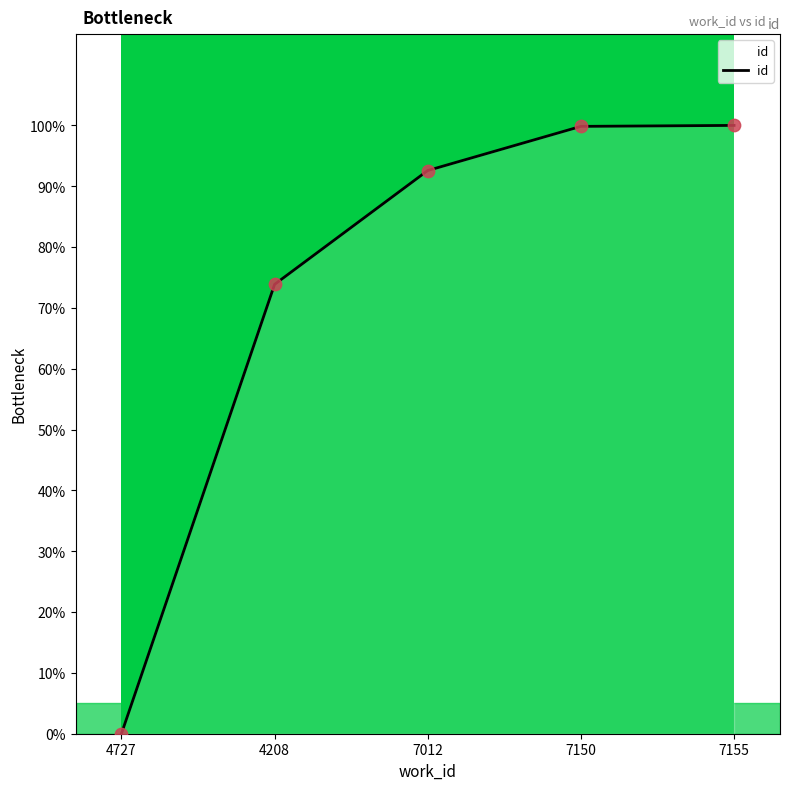

What is the change in value from 4208 to 7012?

+18.7